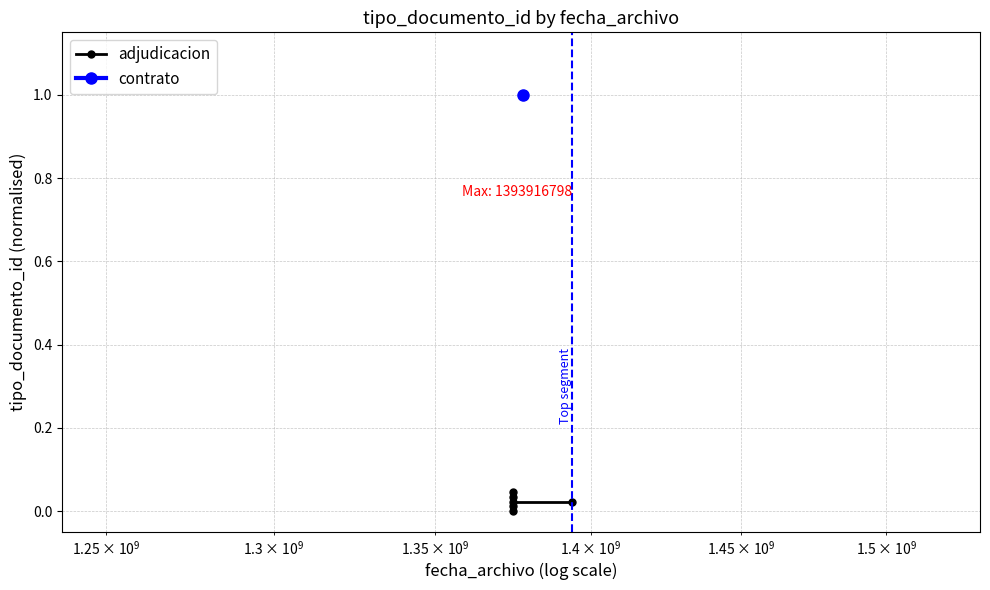

Count the values in the range 0 to 1.

6